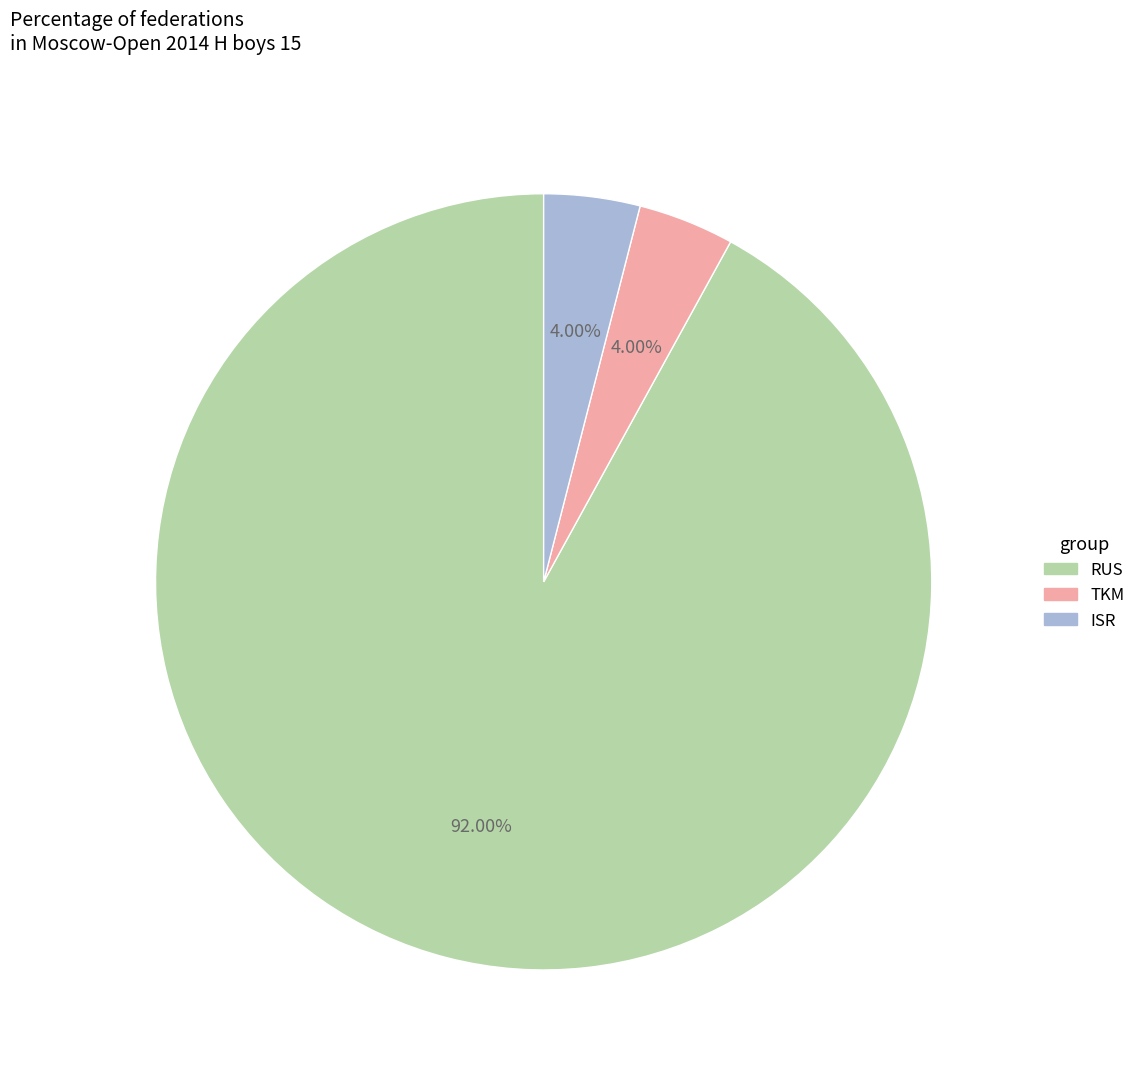

Does any single category account for the majority?

Yes